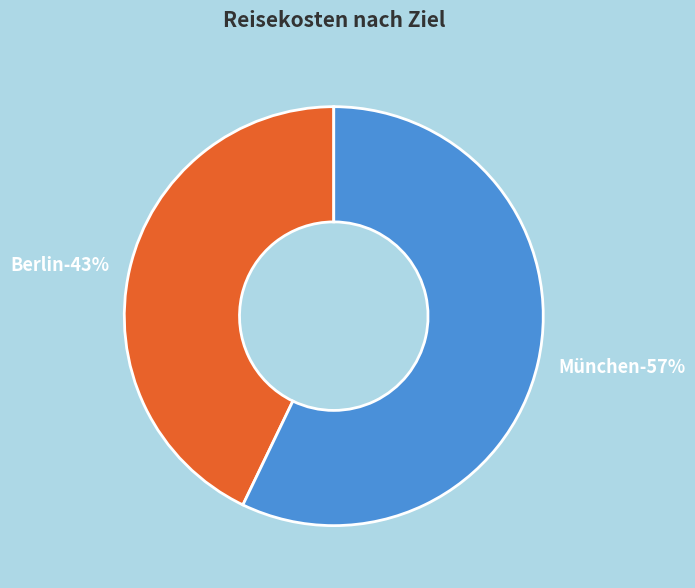

To the nearest percent, what is the combined percentage of Berlin and München?

100%